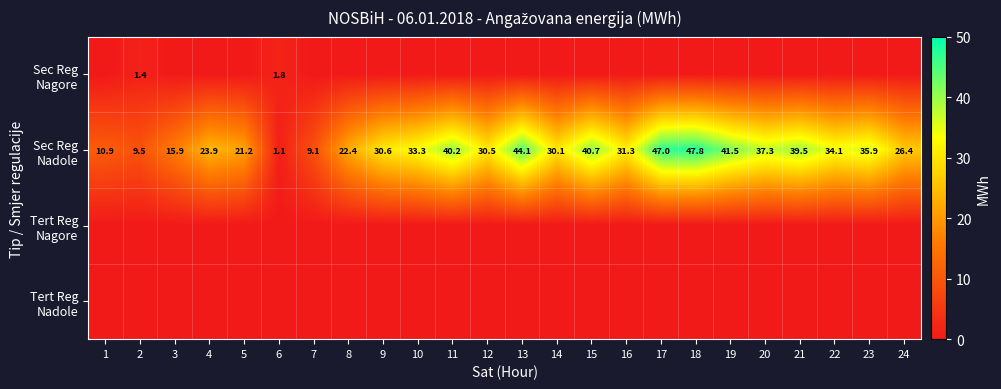

Where is Sec Reg Nagore nearest to the value 0?

1